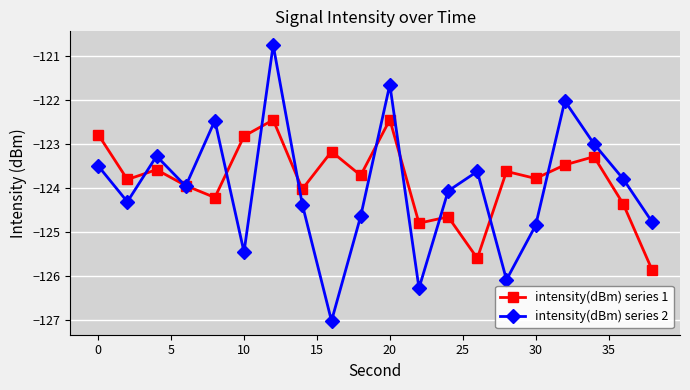

Count the number of categories in the chart.

20